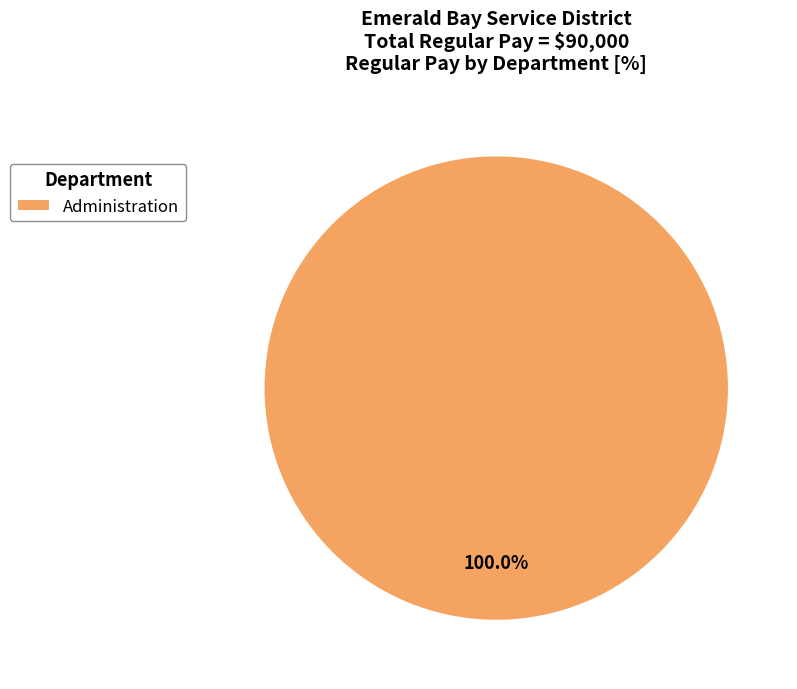

Rank the categories by value from lowest to highest.

Administration